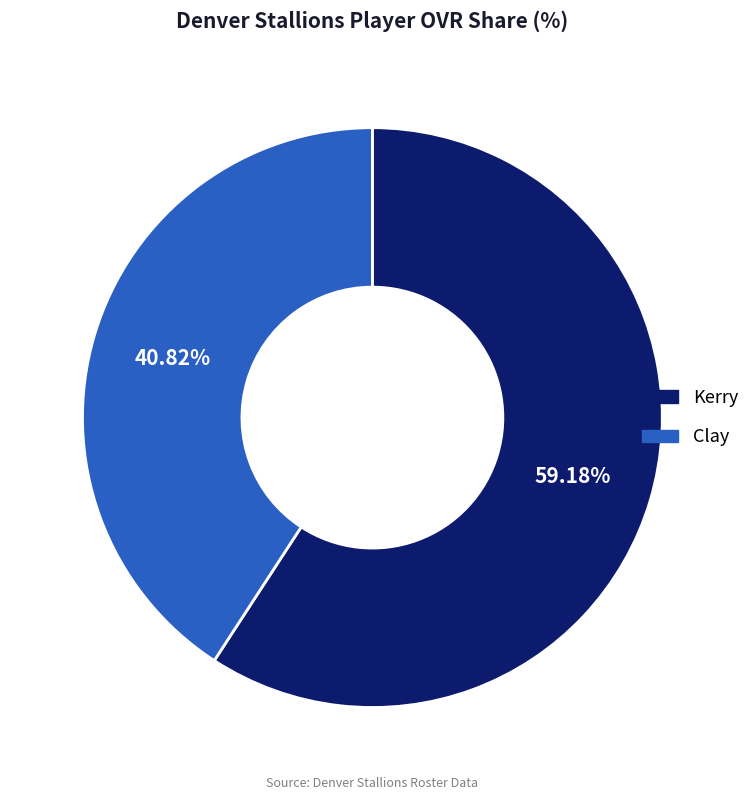

What percentage do Clay and Kerry together represent?

100.0%